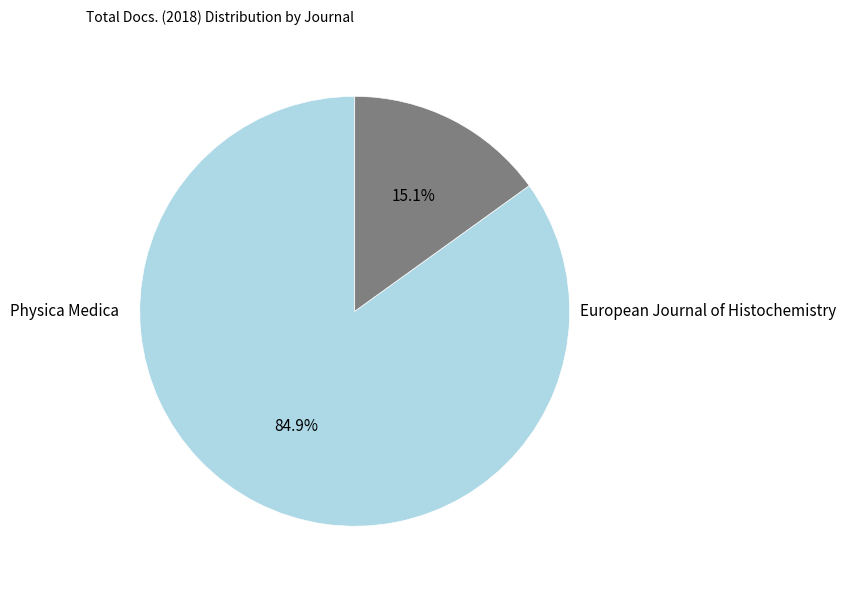

To the nearest percent, what portion does Physica Medica represent?

85%